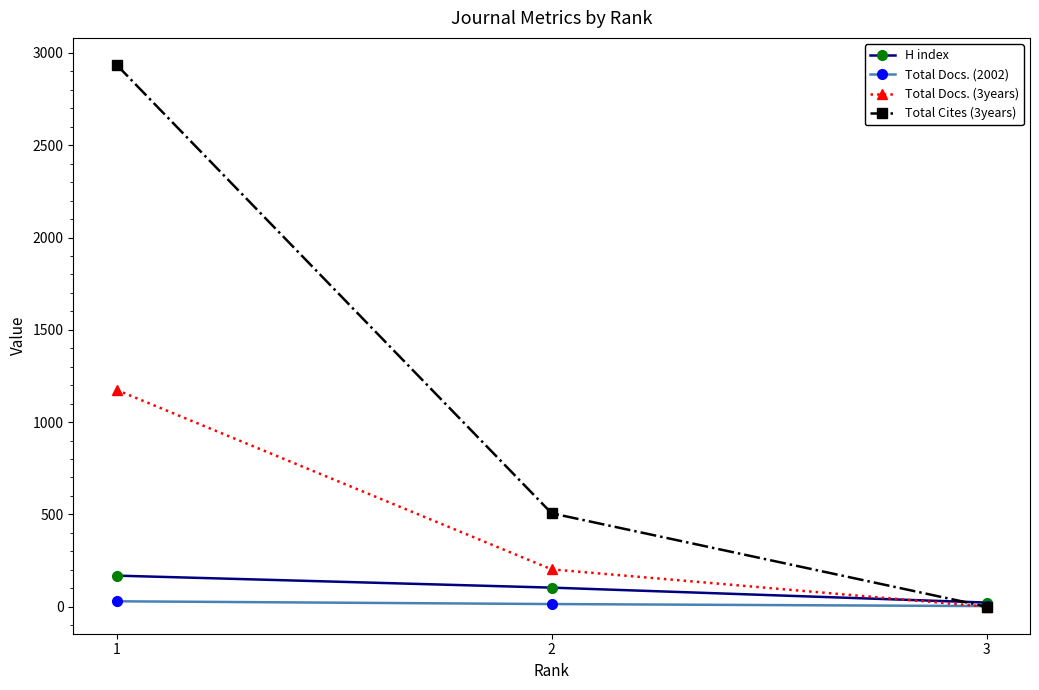

What is the total value across all series at 2?

825